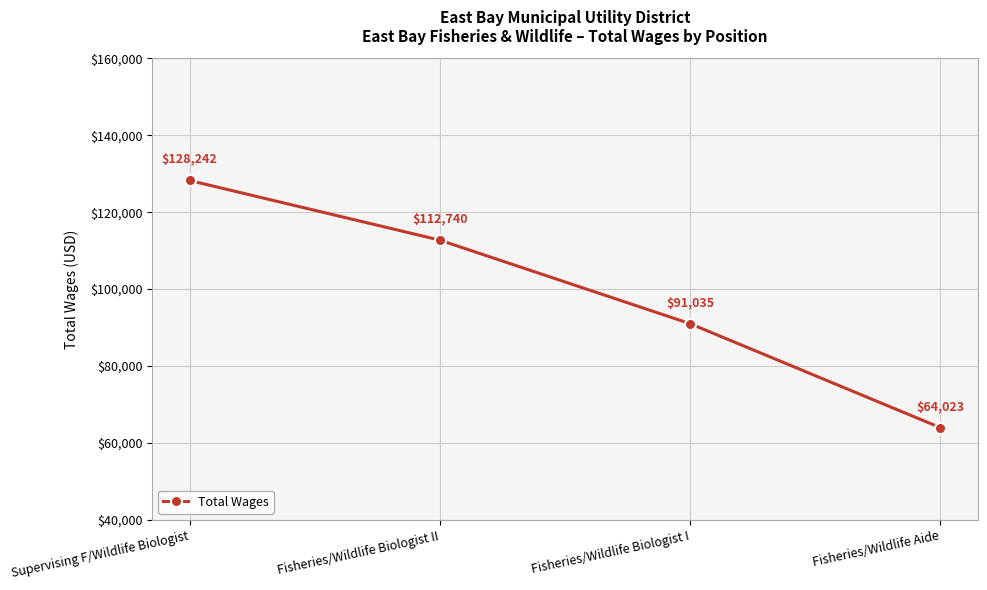

List the labels in order of value, largest first.

Supervising F/Wildlife Biologist, Fisheries/Wildlife Biologist II, Fisheries/Wildlife Biologist I, Fisheries/Wildlife Aide